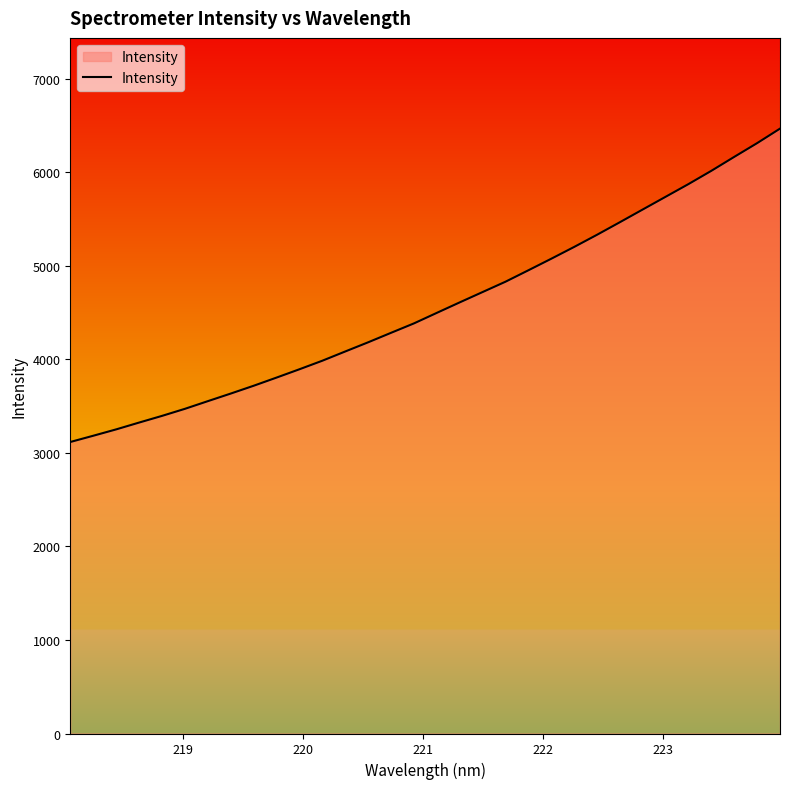

What is the difference between the maximum and minimum values?

3351.3